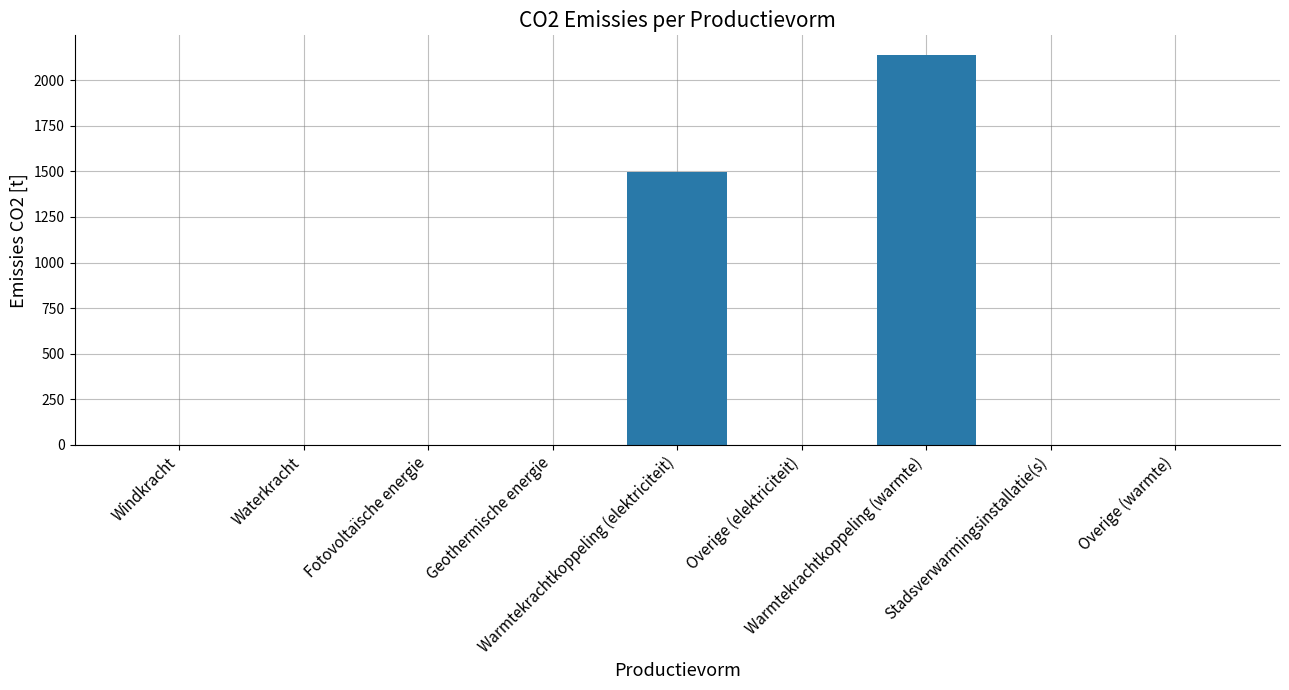

Where is the data nearest to the value 1069?

Warmtekrachtkoppeling (elektriciteit)